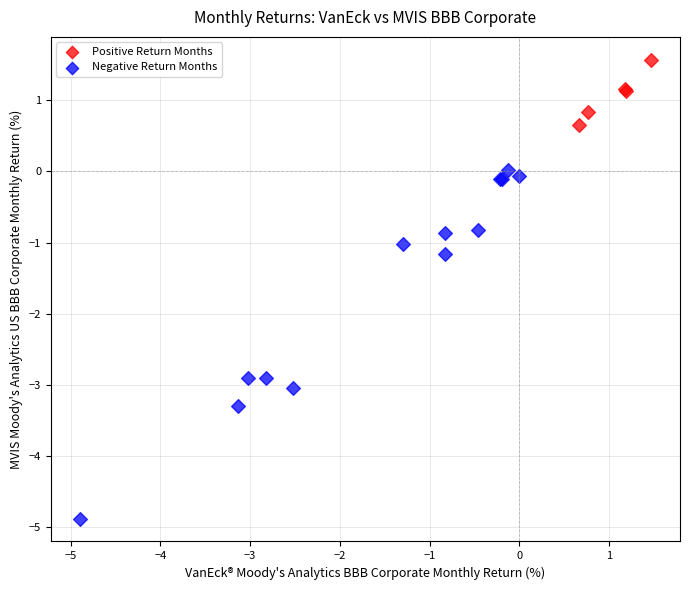

Which series has the widest spread of Y values?

Negative Return Months